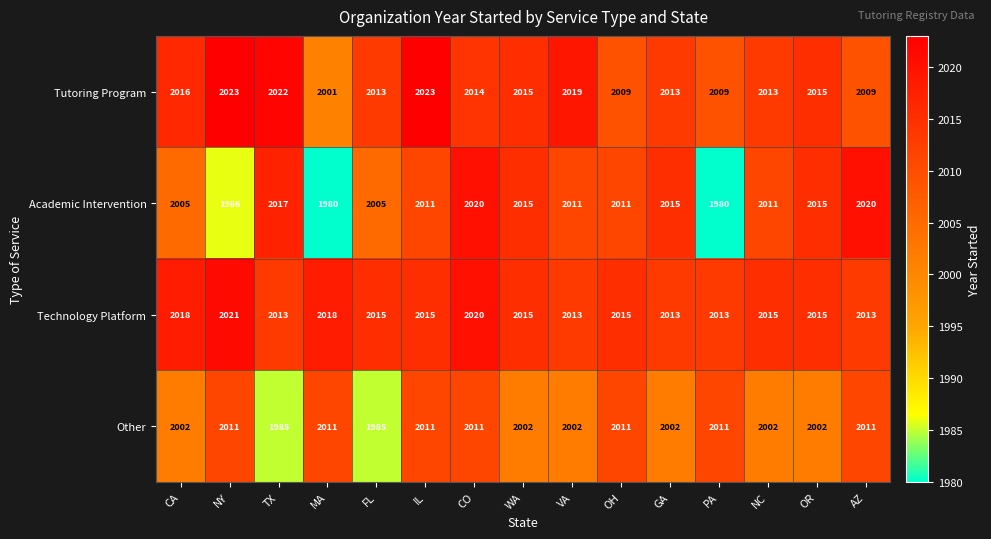

Is it true that Tutoring Program equals 764 at VA?

False